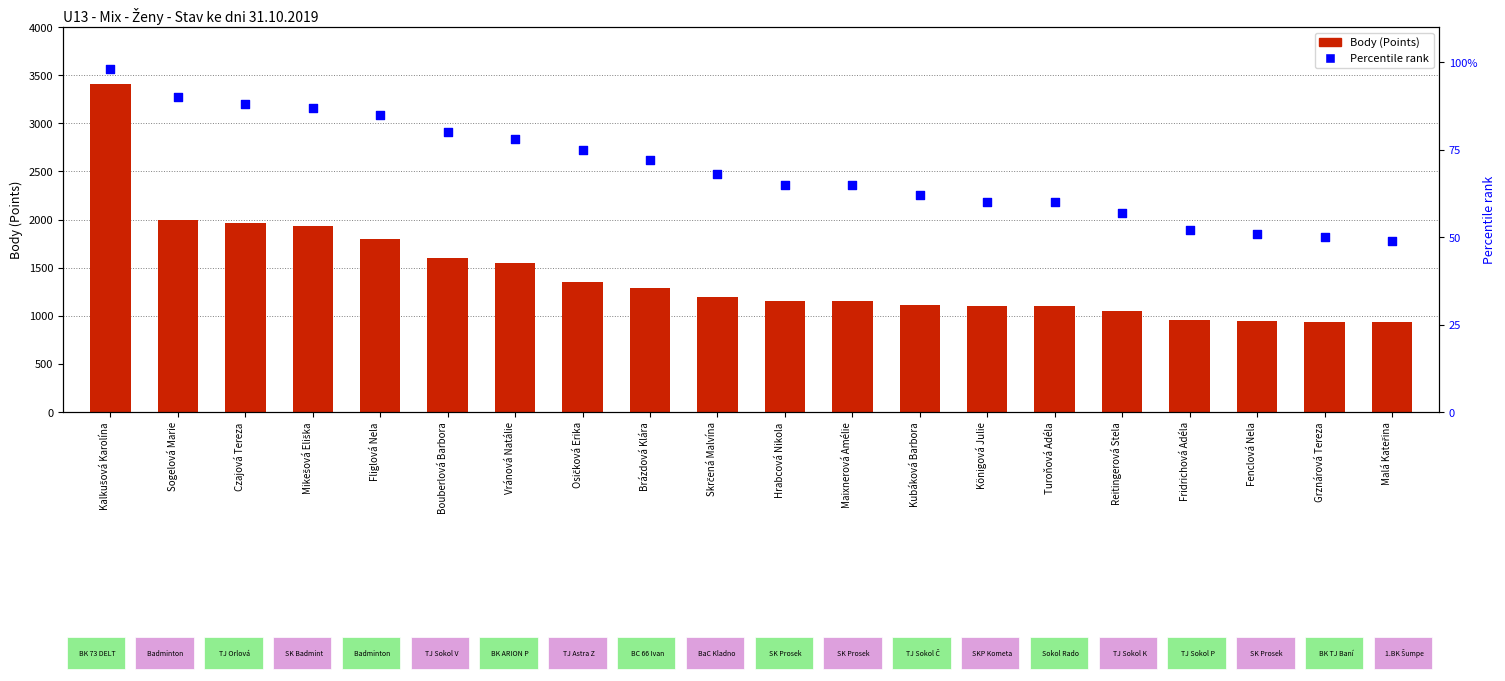

What are all the series names shown in the legend?

Body (Points), Percentile rank